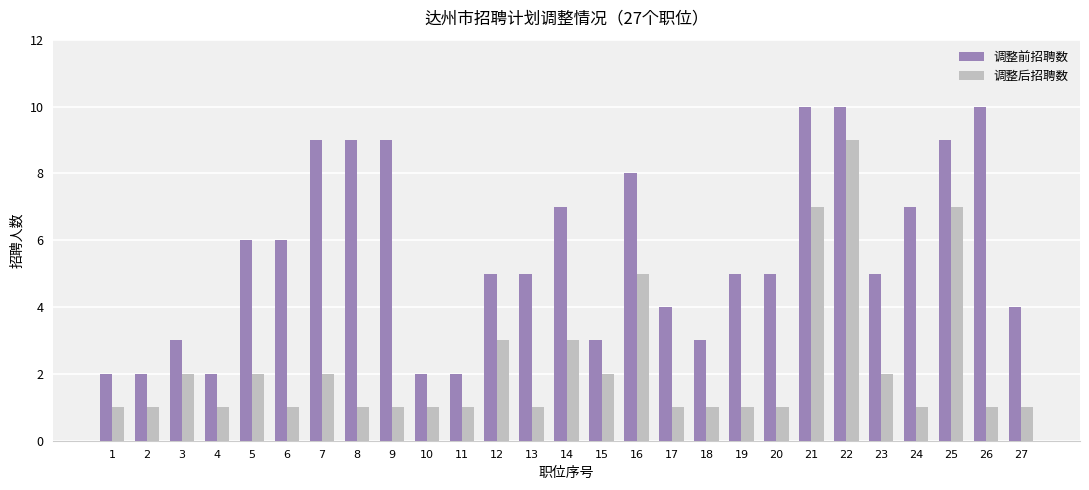

Read the 调整前招聘数 value at 9.

9